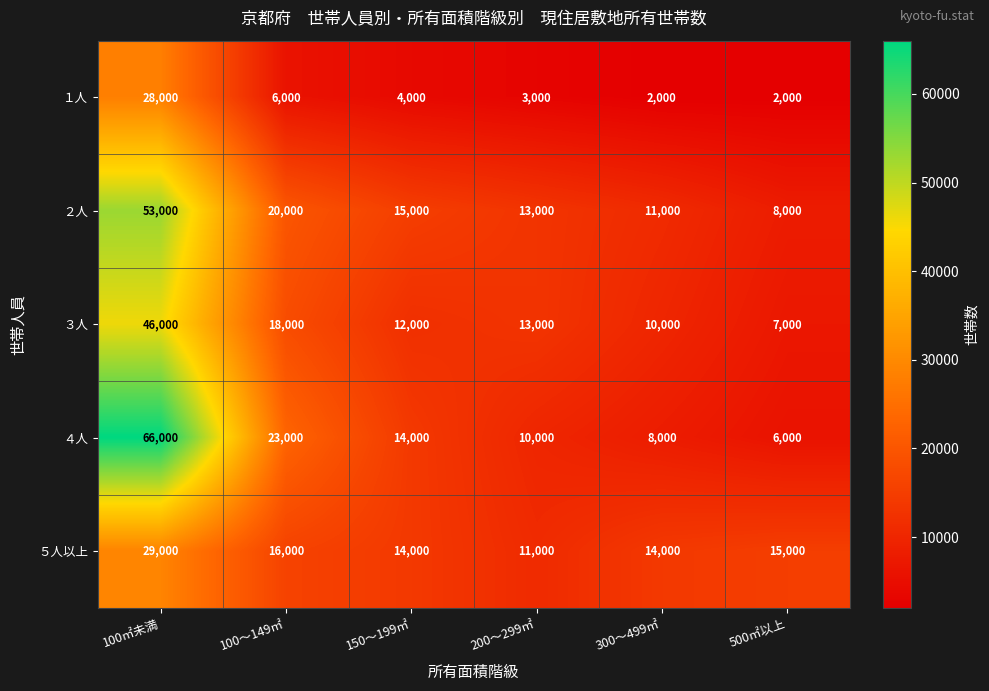

True or false: １人 has a value of 2833 at 300～499㎡.

False